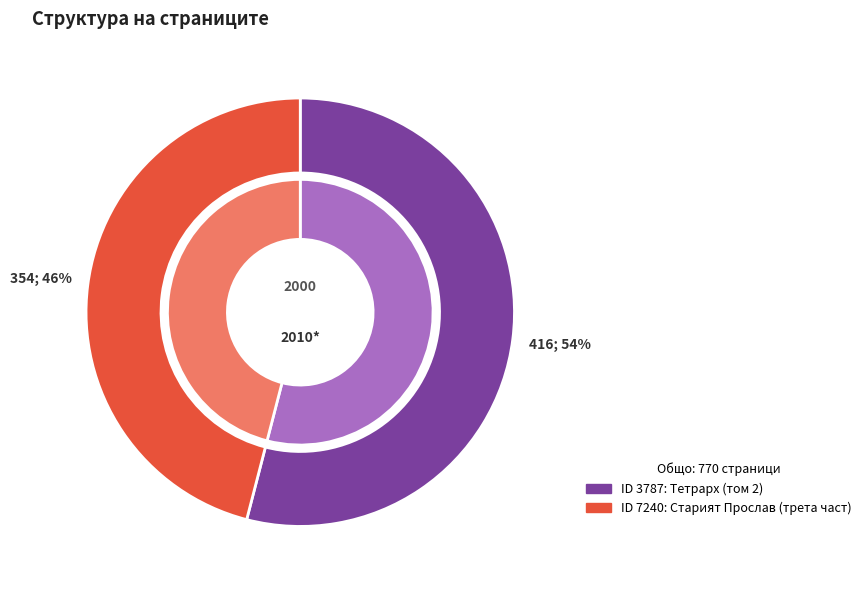

What is the change in value from 3787 to 7240?

-62